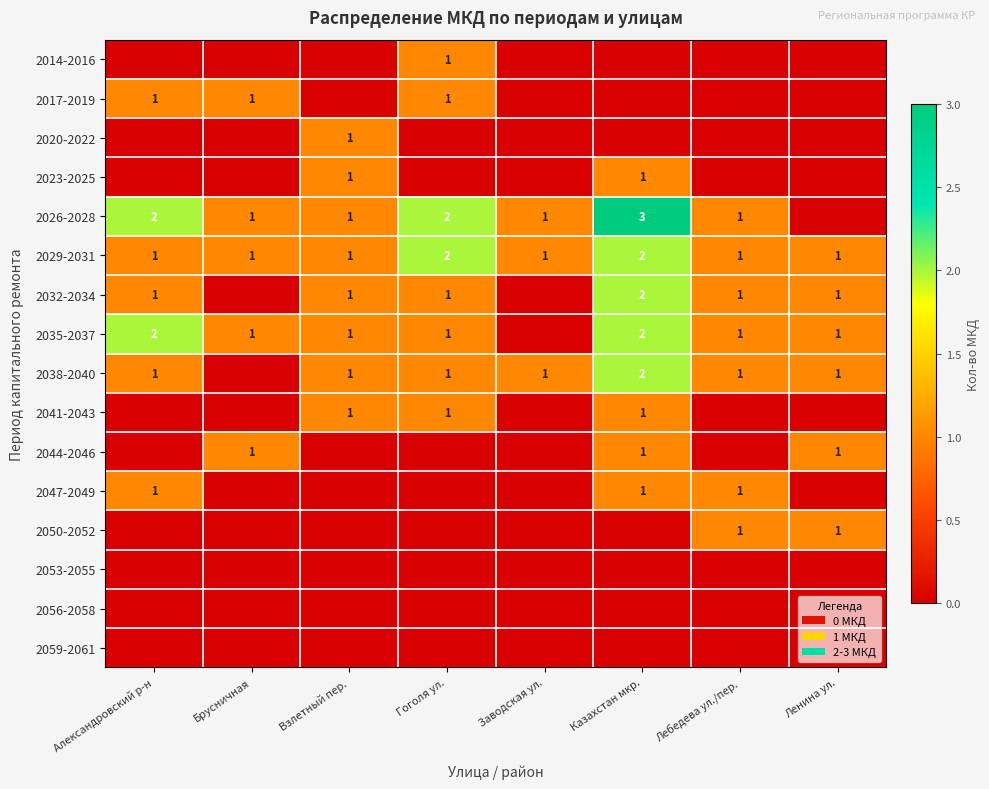

At which category does the chart reach its minimum across all series?

Александровский р-н